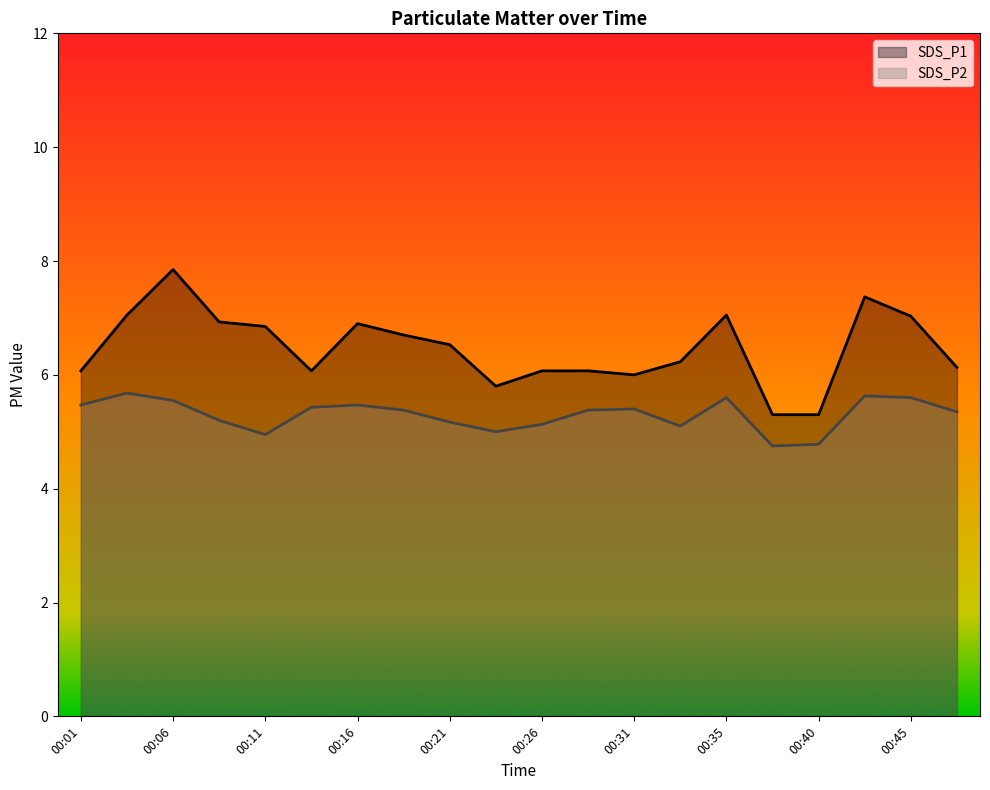

What is the approximate value of SDS_P2 at 00:21?

5.2